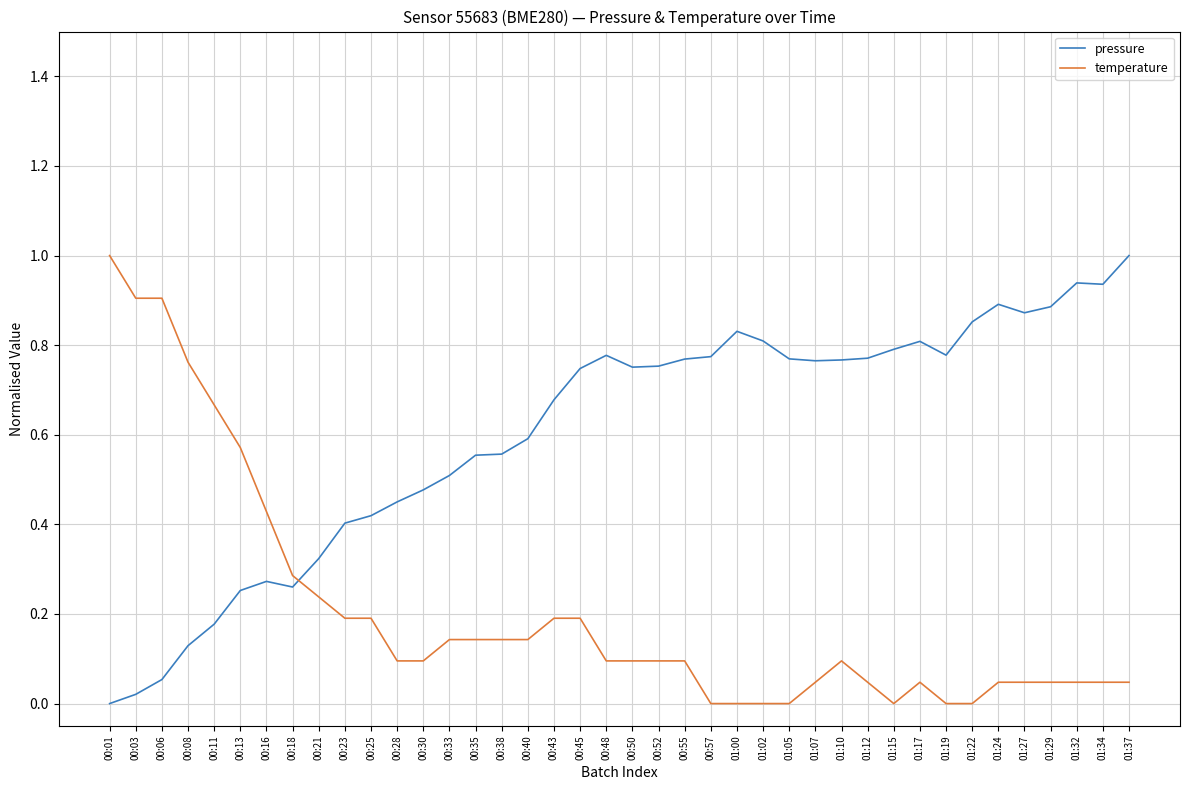

Where is the first local minimum for pressure?

00:18